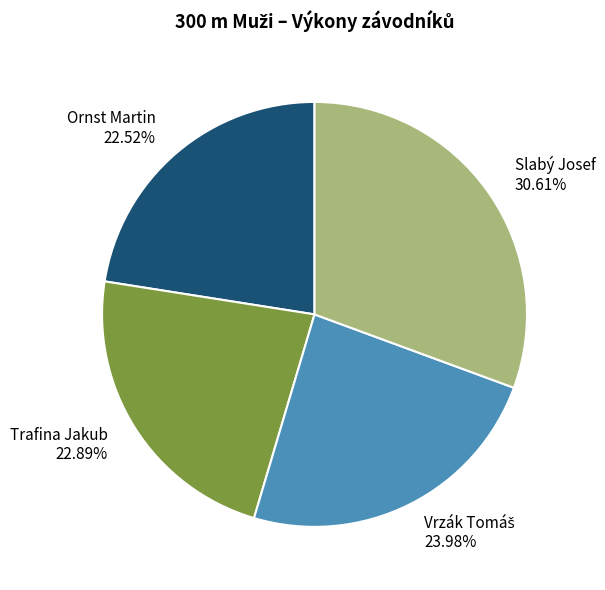

To the nearest percent, what portion does Slabý Josef represent?

31%